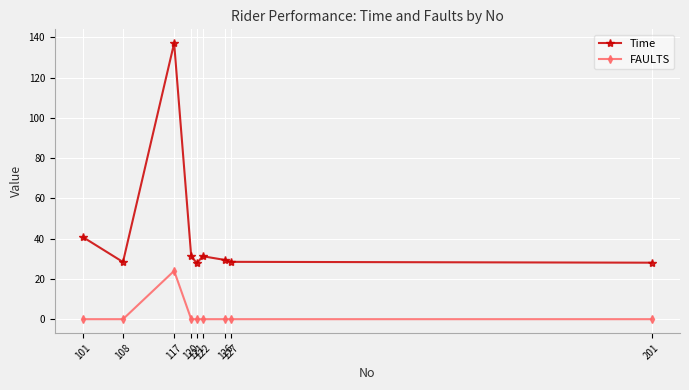

Rank the series by their maximum value, from highest to lowest.

Time, FAULTS